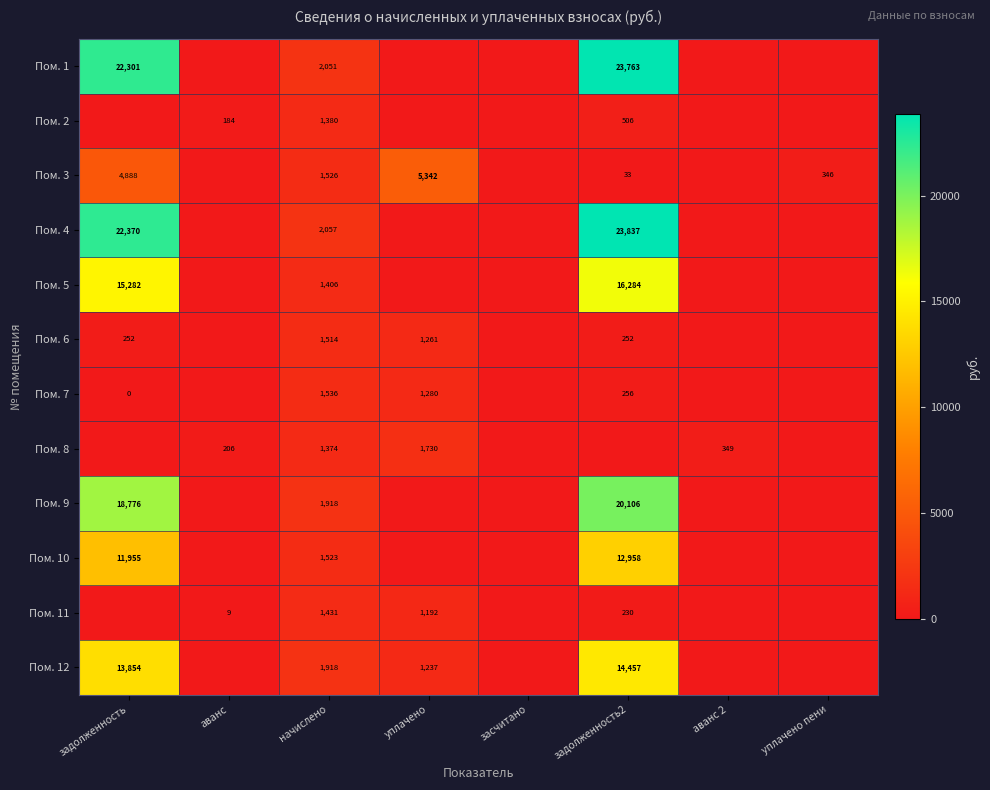

What is the difference between the Пом. 7 values at уплачено and начислено?

256